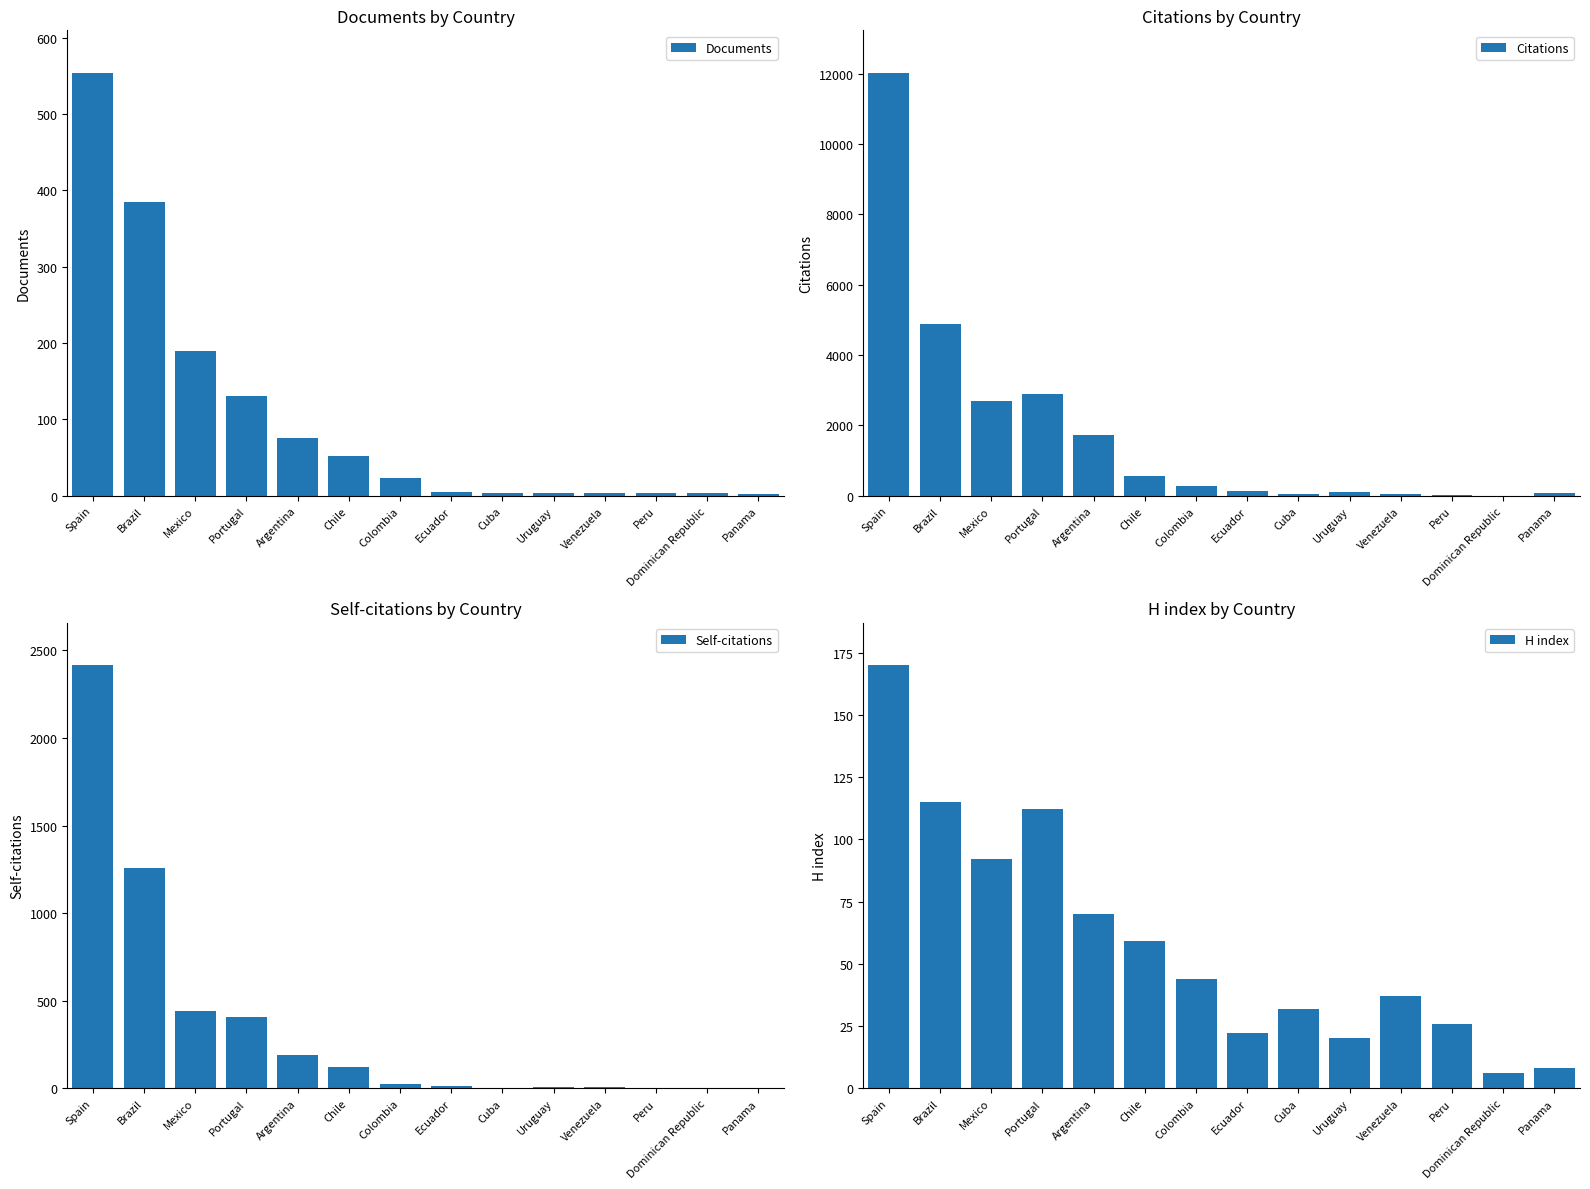

What position from the right is Dominican Republic?

2